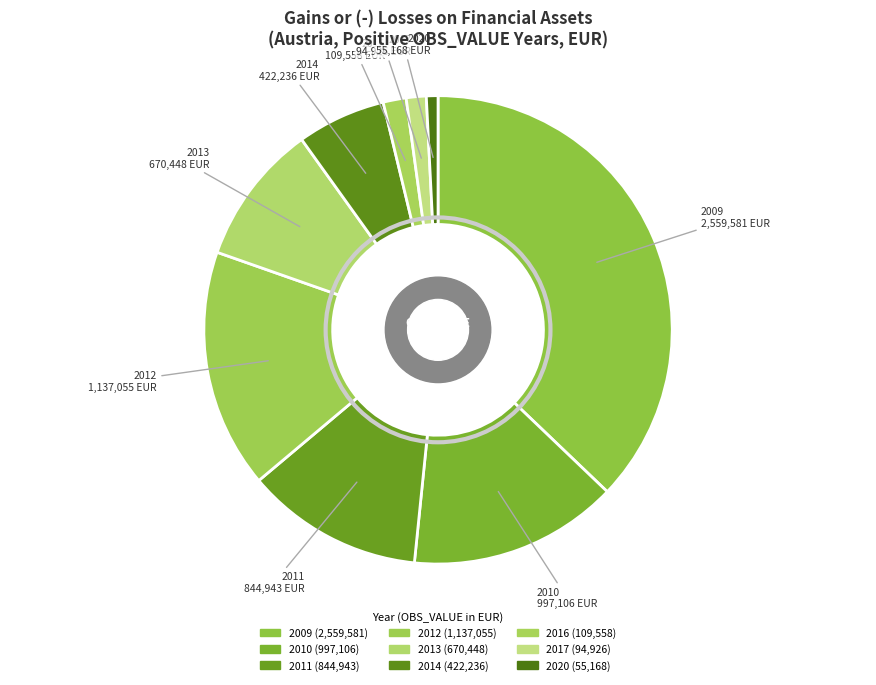

To the nearest percent, what percentage of the pie is 2017?

1%